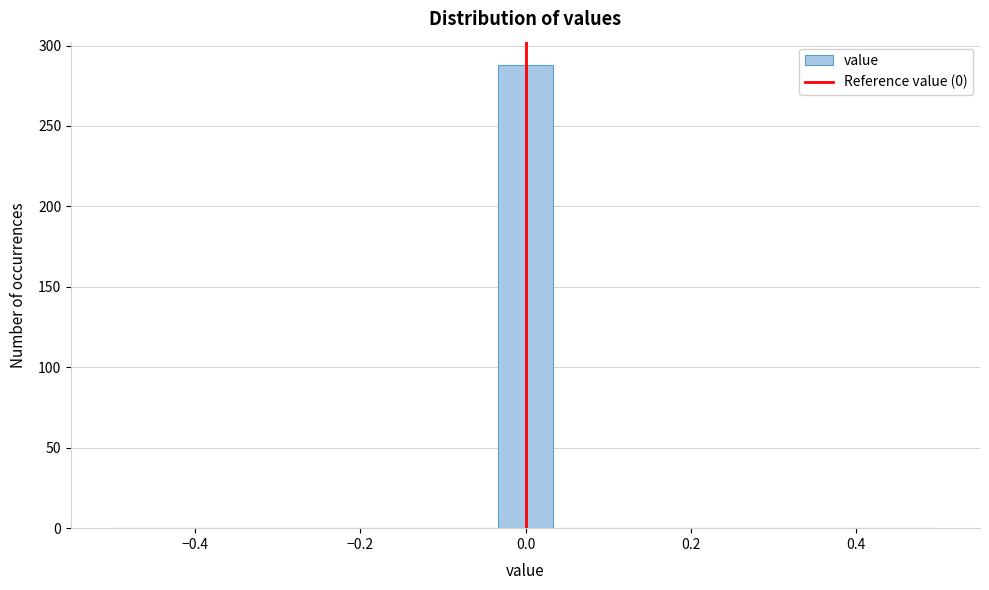

Read against the x-axis, roughly where is the centre of the tallest bar?

0.00